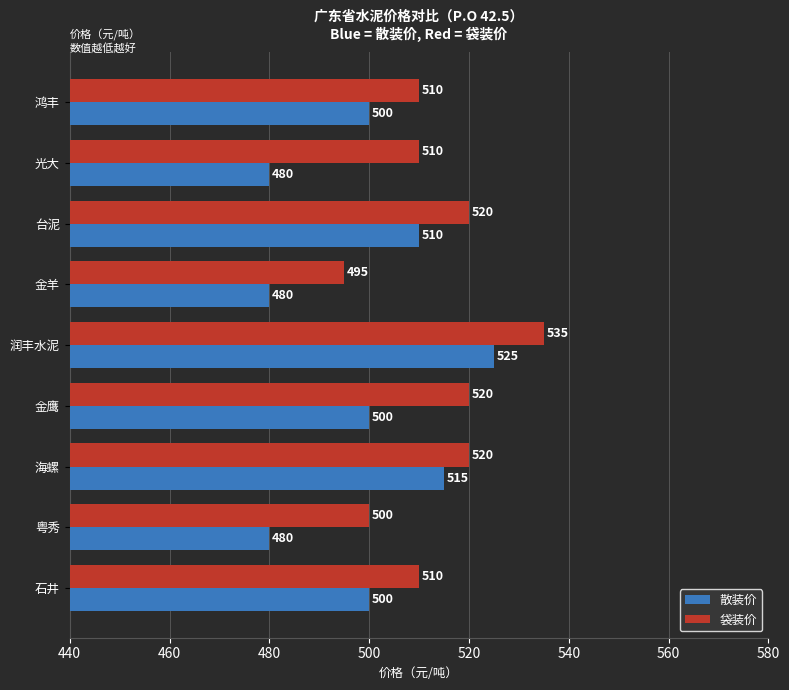

How many 袋装价 values are between 510 and 520?

6